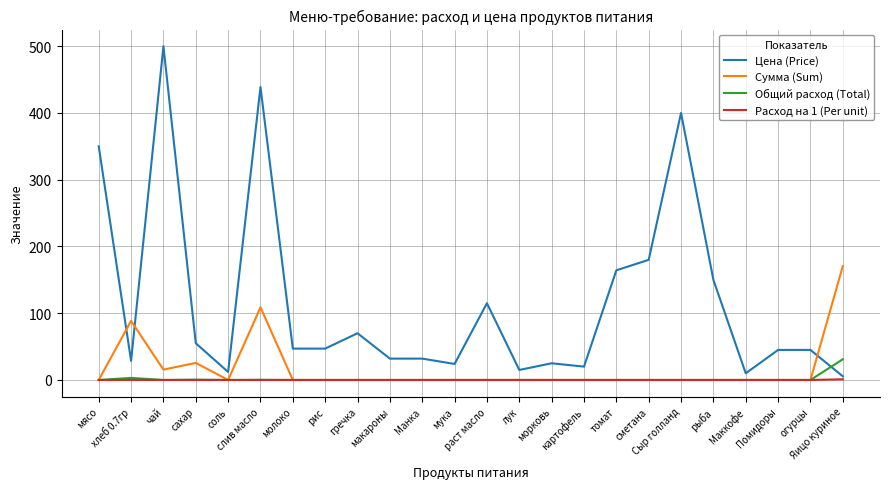

Rank the series by their maximum value, from lowest to highest.

Расход на 1 (Per unit), Общий расход (Total), Сумма (Sum), Цена (Price)